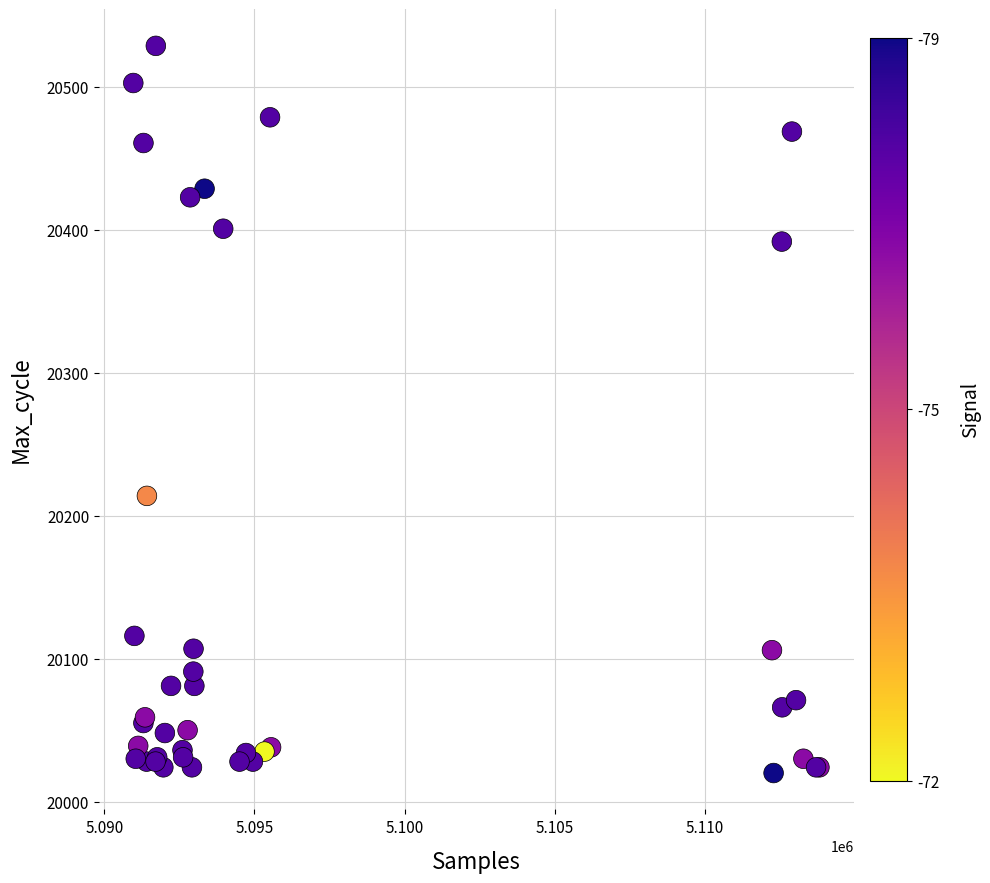

What Y value in the scatter plot is closest to 20274?

20214